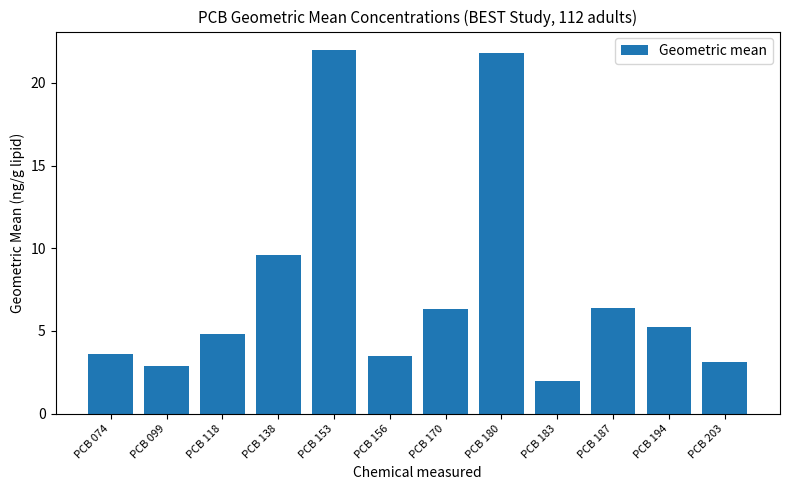

True or false: the data shows 3.5 at PCB 156.

True